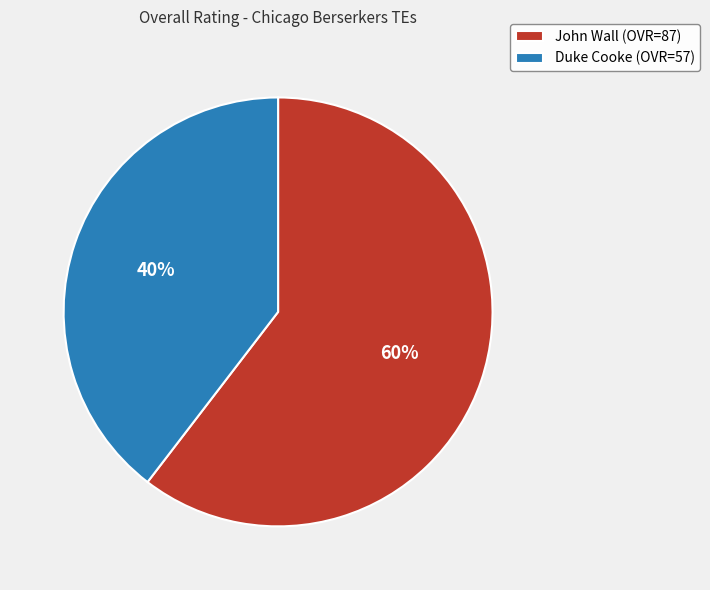

True or false: Duke Cooke accounts for 28% of the total.

False